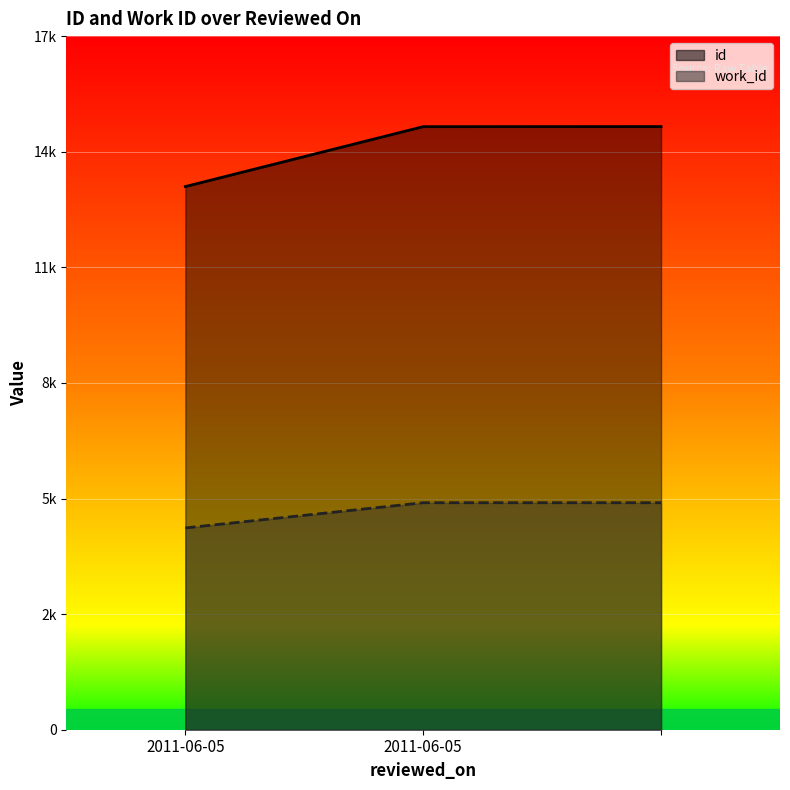

Is the value of work_id_line at 2011-06-05 greater than the value of id_line at 2011-06-05?

No